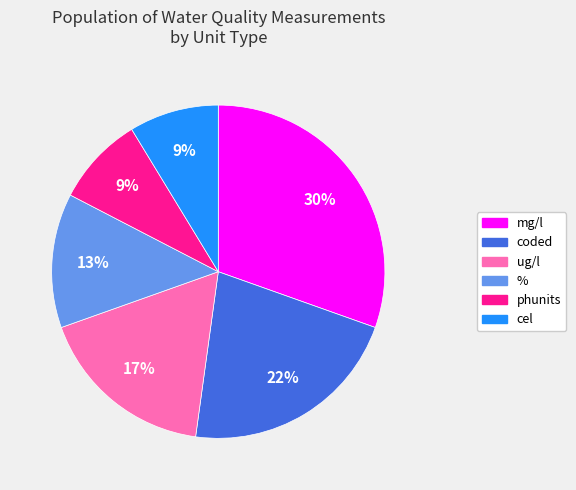

Count the number of slices in the pie.

6